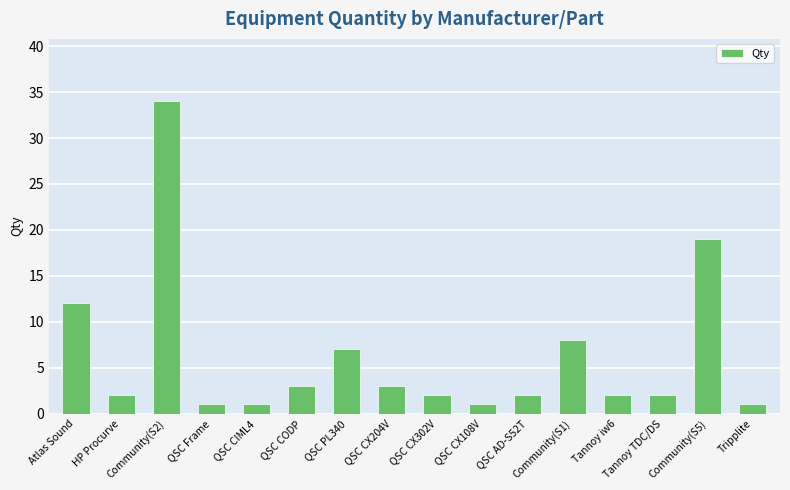

What is the difference between the maximum and minimum values?

33